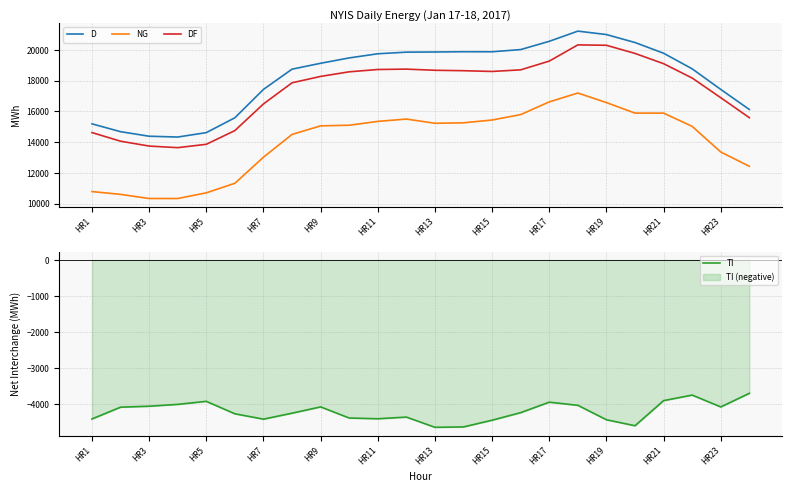

How many data points in DF are less than 18568?

12